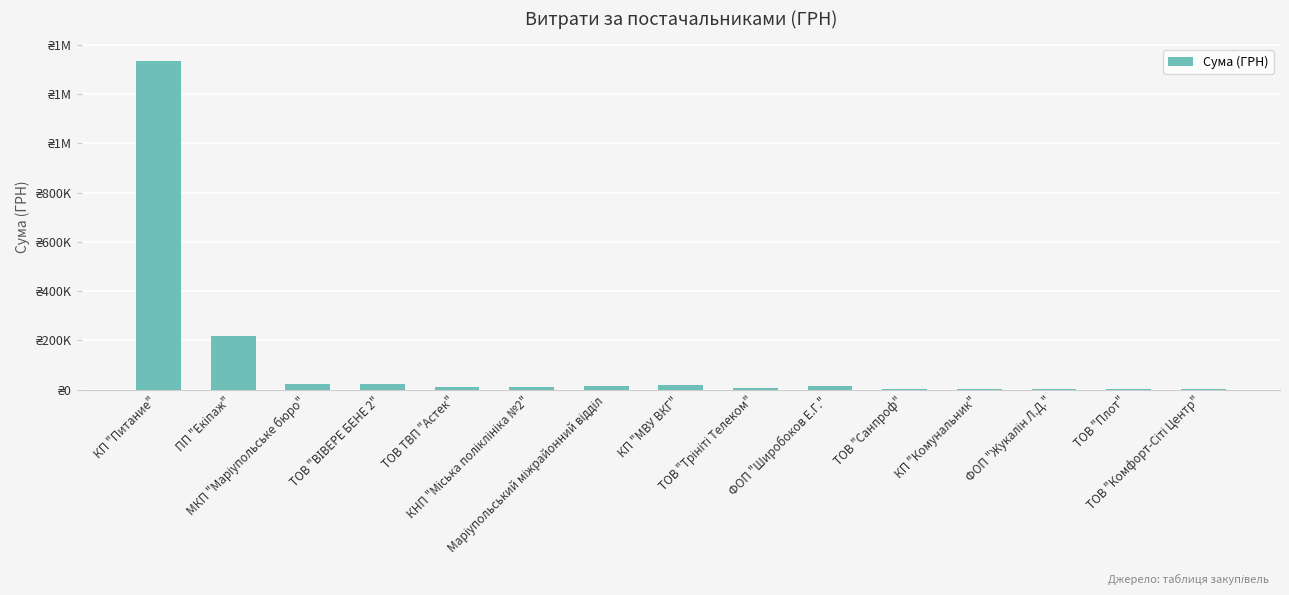

Which label corresponds to the smallest value in the chart?

ТОВ "Комфорт-Сіті Центр"